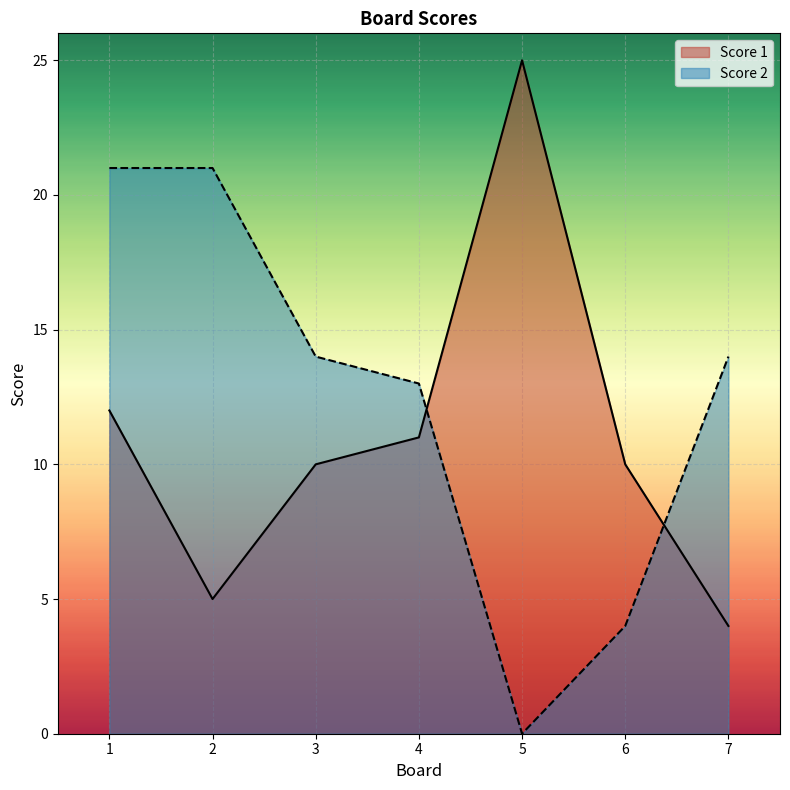

Which series has the largest total across all categories?

Score 2